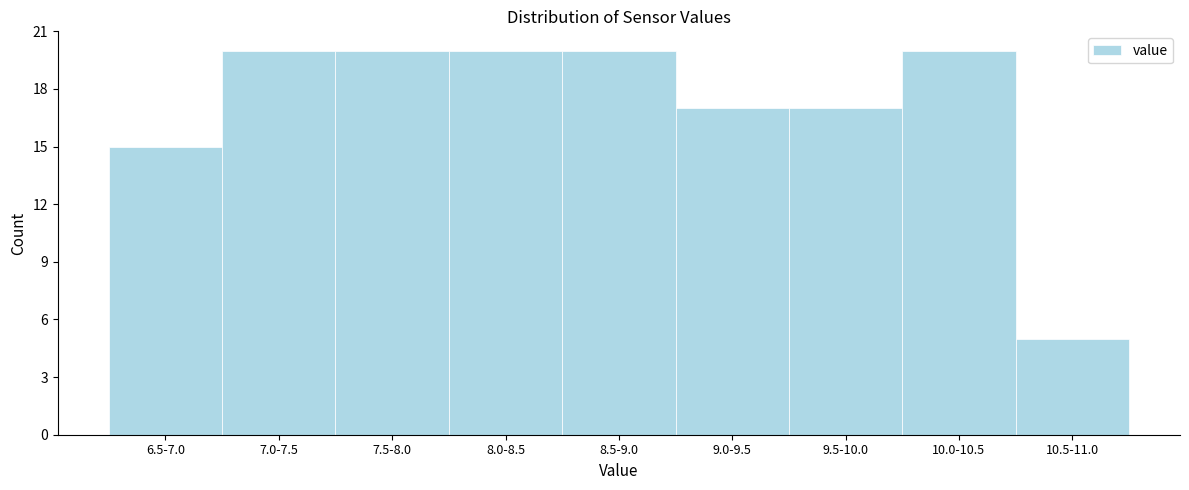

Reading left to right, what are all the values shown in this chart?

15	20	20	20	20	17	17	20	5